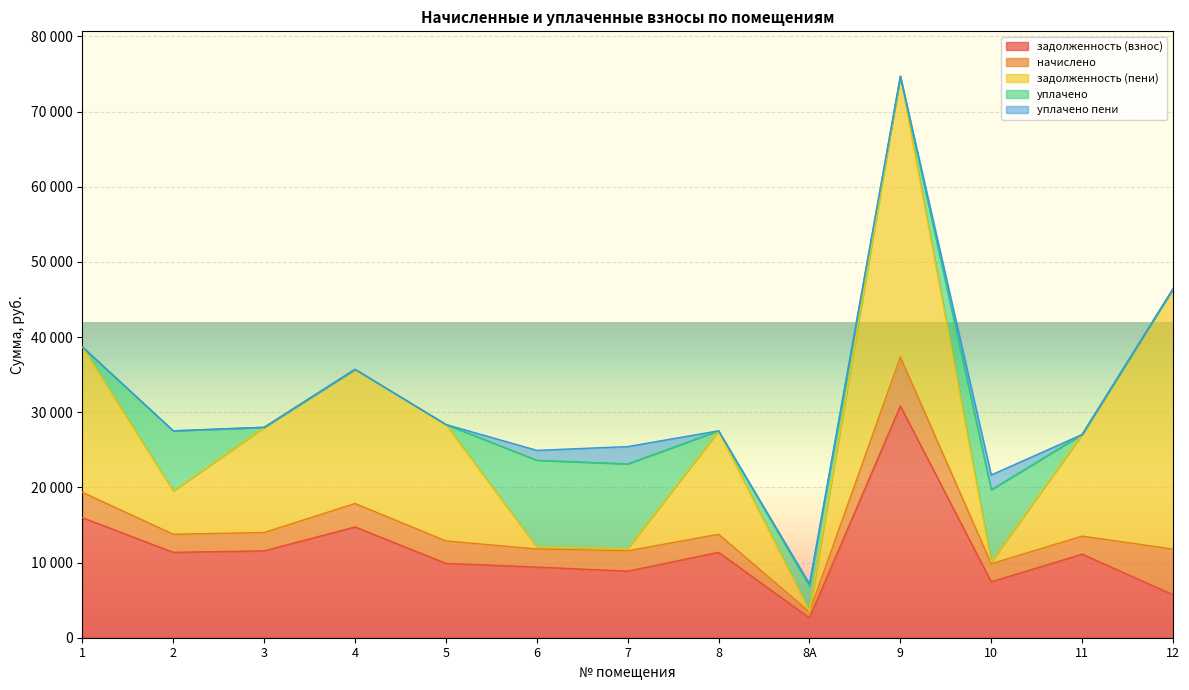

Which series has the widest spread of values?

задолженность (пени)